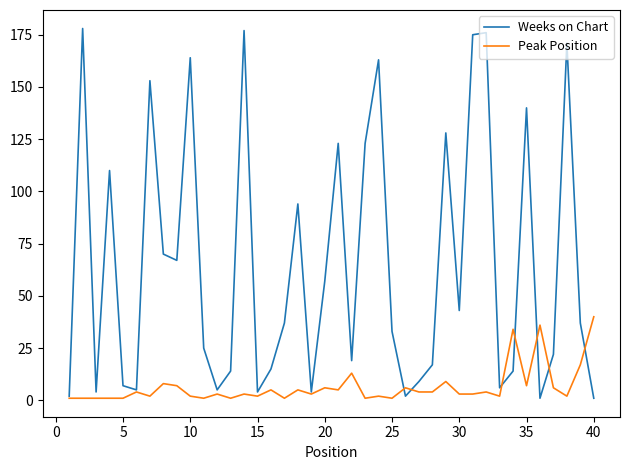

List the series in order of their peak value, highest first.

Weeks on Chart, Peak Position